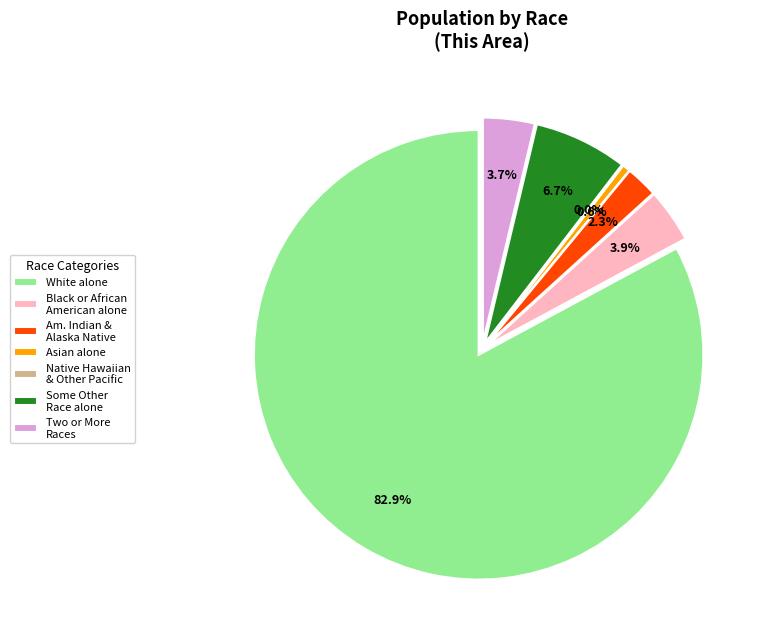

How many slices are in this pie chart?

7